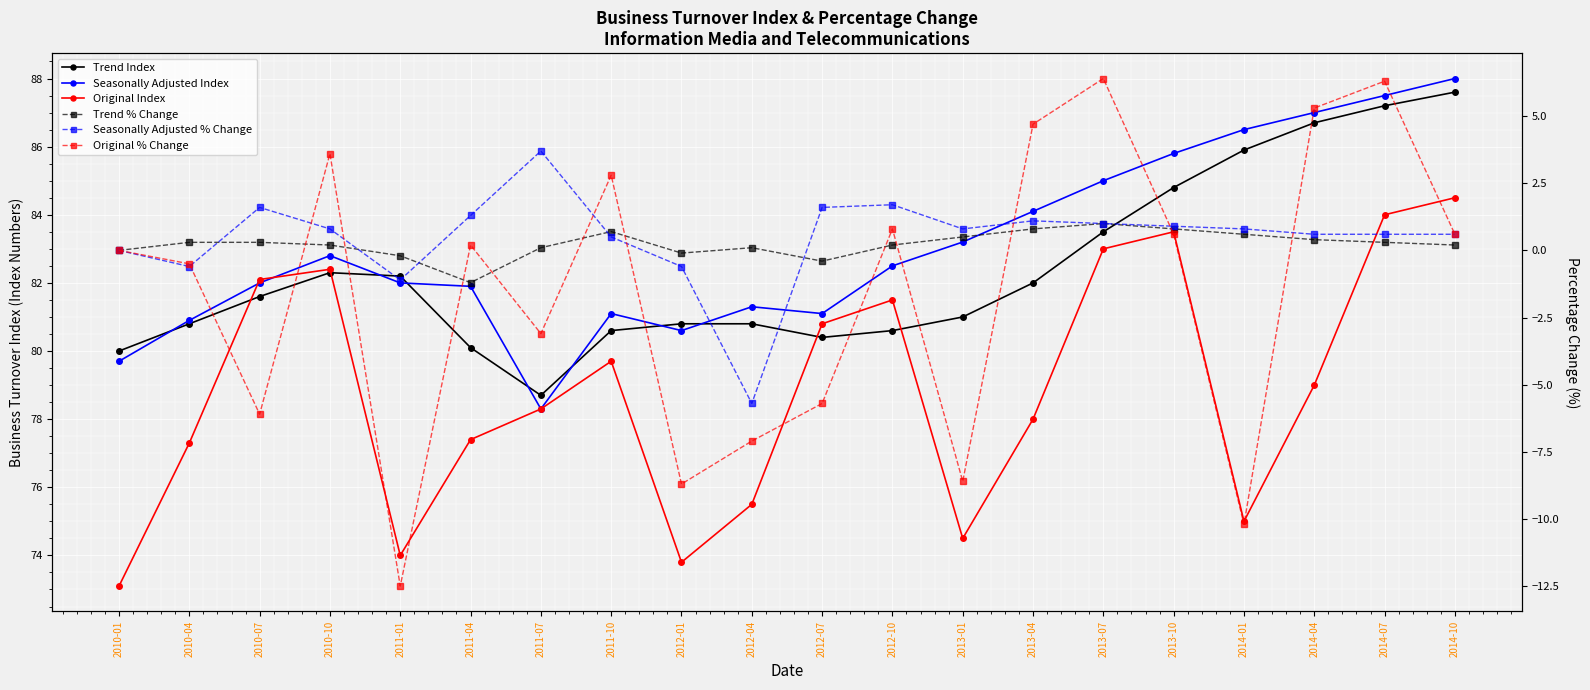

At how many categories does at least one series exceed 84?

7